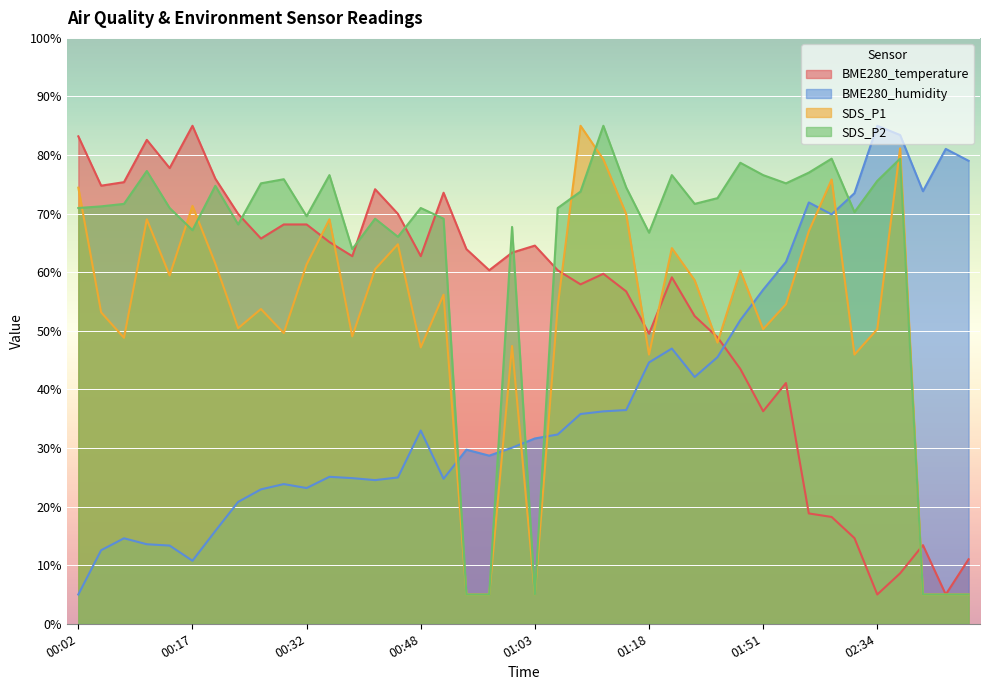

What is the label of the 1st point from the left?

00:02